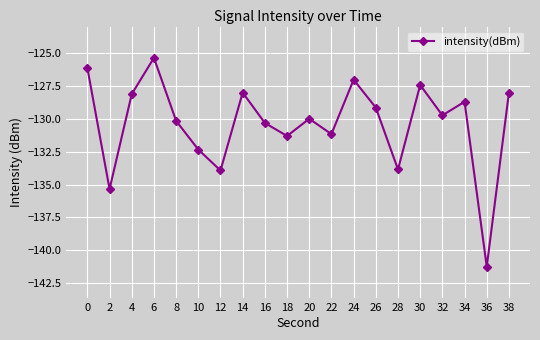

The value at 14 is -173.3. True or false?

False